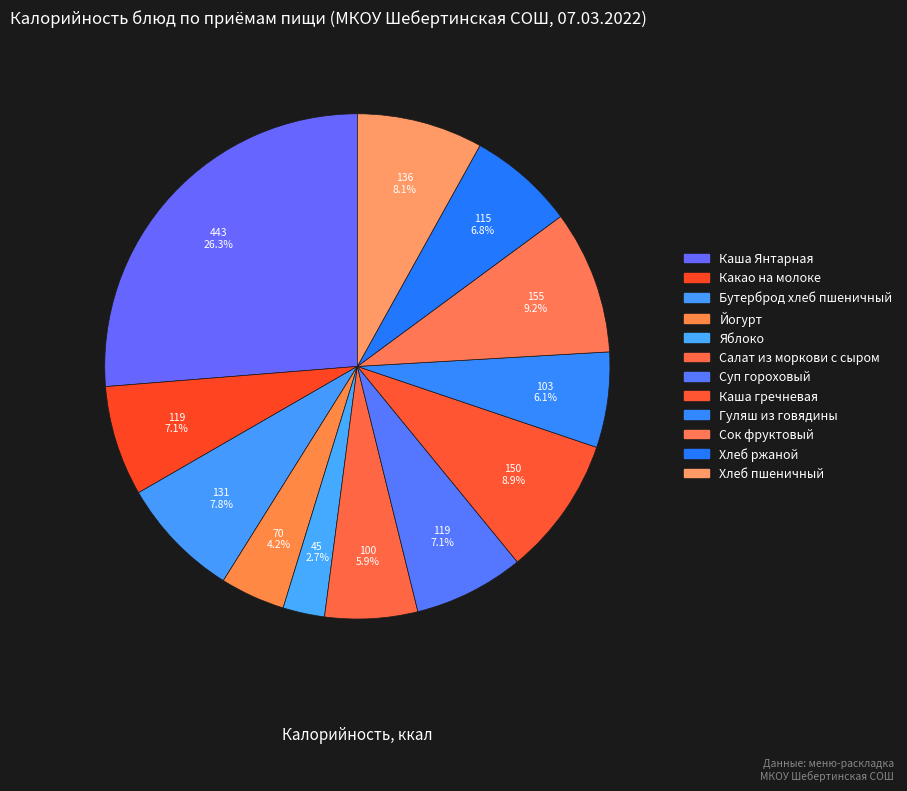

How much of the chart is everything except Каша гречневая?

91.1%